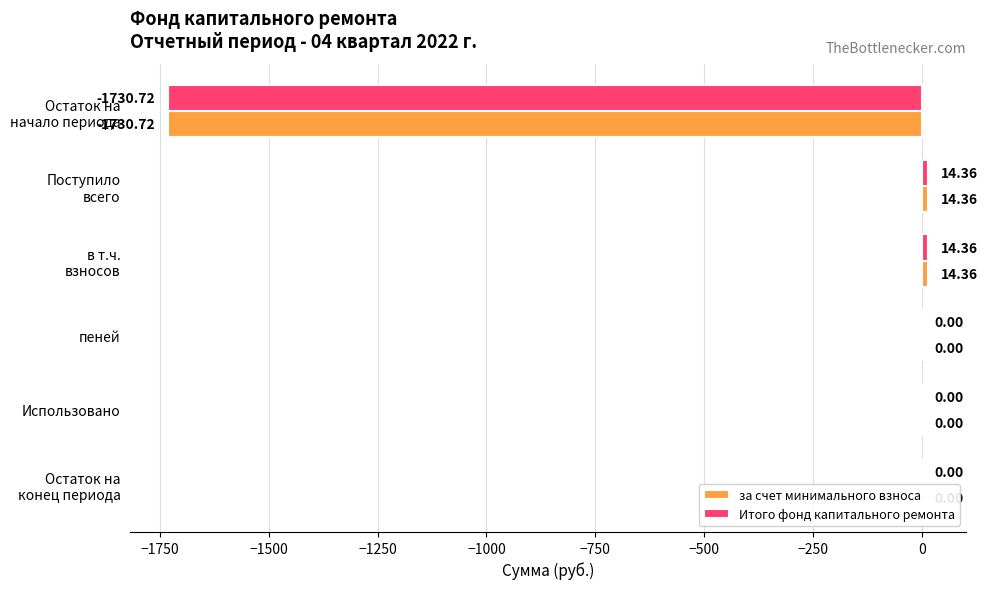

What is the sum of all за счет минимального взноса values?

-1702.0